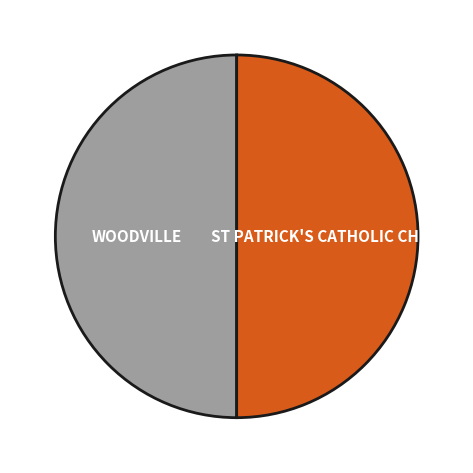

Is the sum of ST PATRICK'S CATHOLIC CHURCH and WOODVILLE greater than half?

Yes